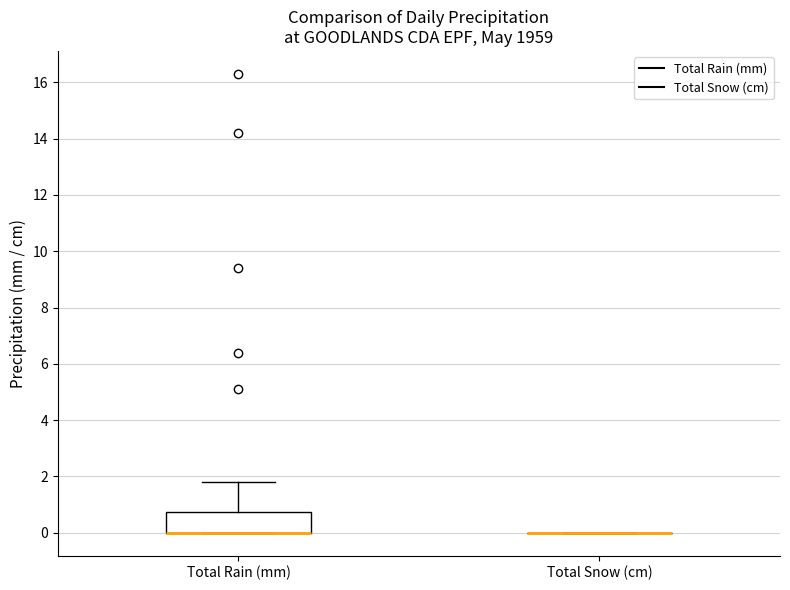

Reading left to right, read every box against the y-axis: the position of its median line, the range the box covers, and the ends of its whiskers. The values are not printed on the chart, so give them approximately, as read against the axis.

Total Rain (mm): median 0.0 (drawn on the box's lower edge), box 0.0 to 0.8, whiskers 0.0 to 1.8
Total Snow (cm): box collapsed to a line at 0.0, whiskers 0.0 to 0.0